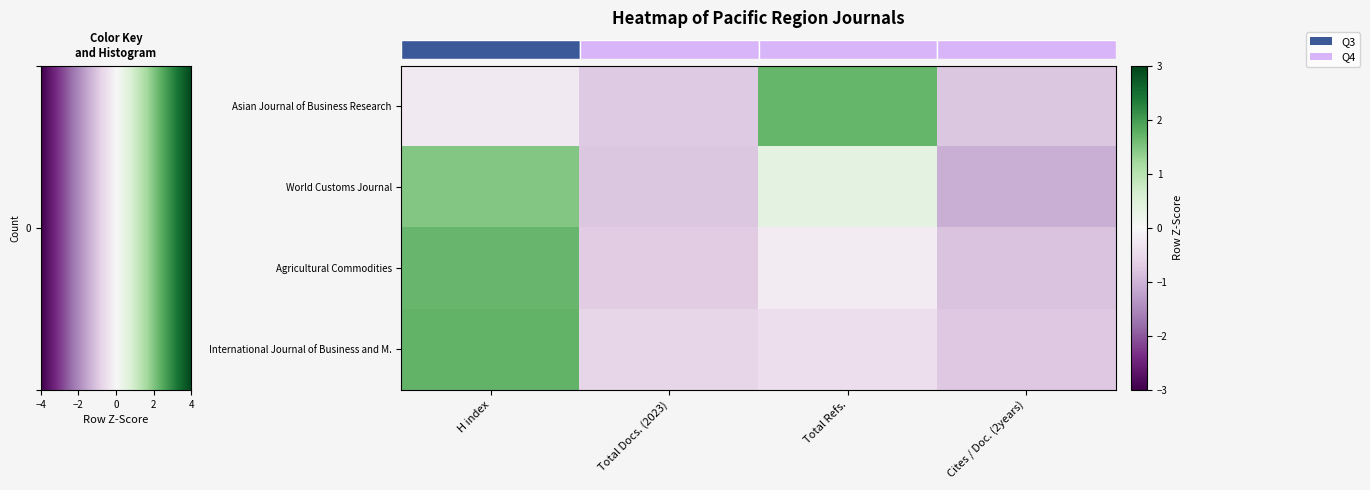

At how many categories does at least one series exceed 1?

2